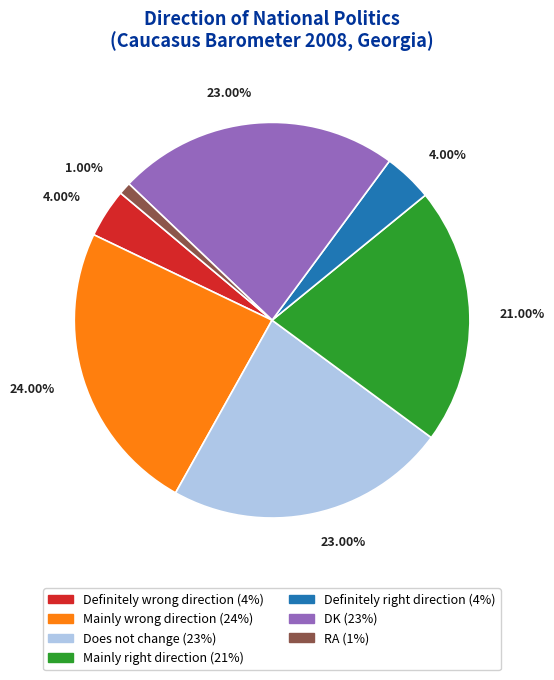

Does any single category account for the majority?

No